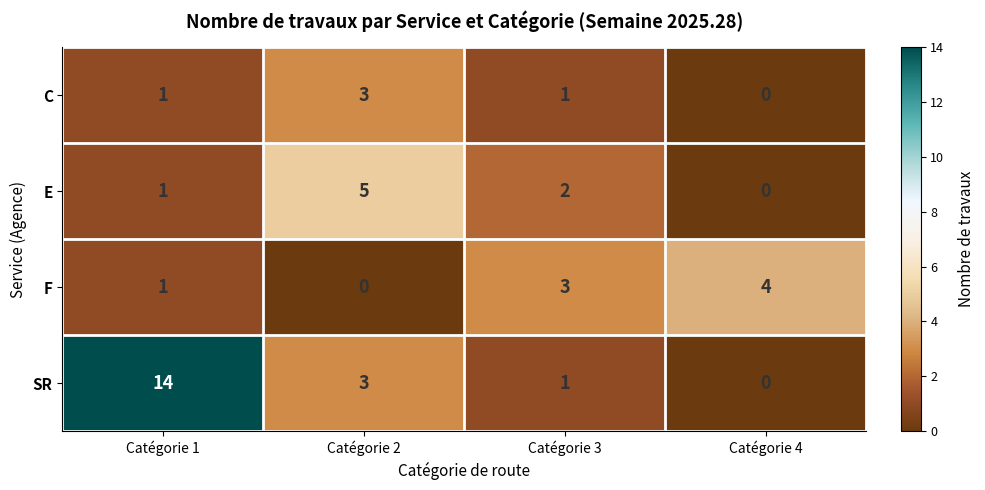

At which label does SR first exceed 3?

Catégorie 1